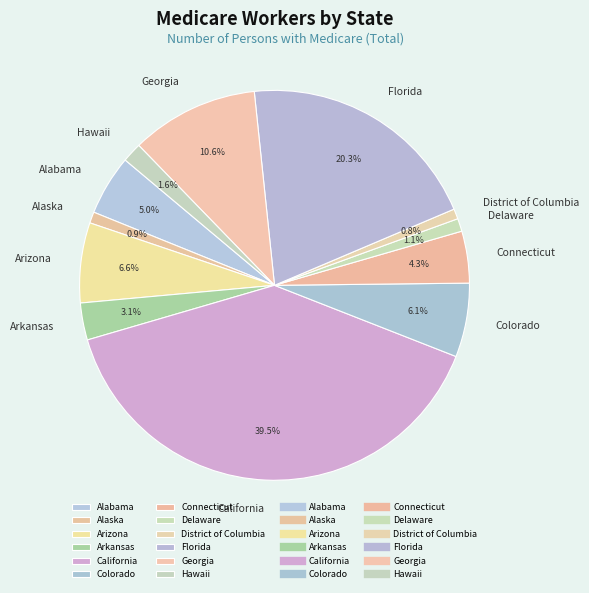

How many segments does this pie chart have?

12